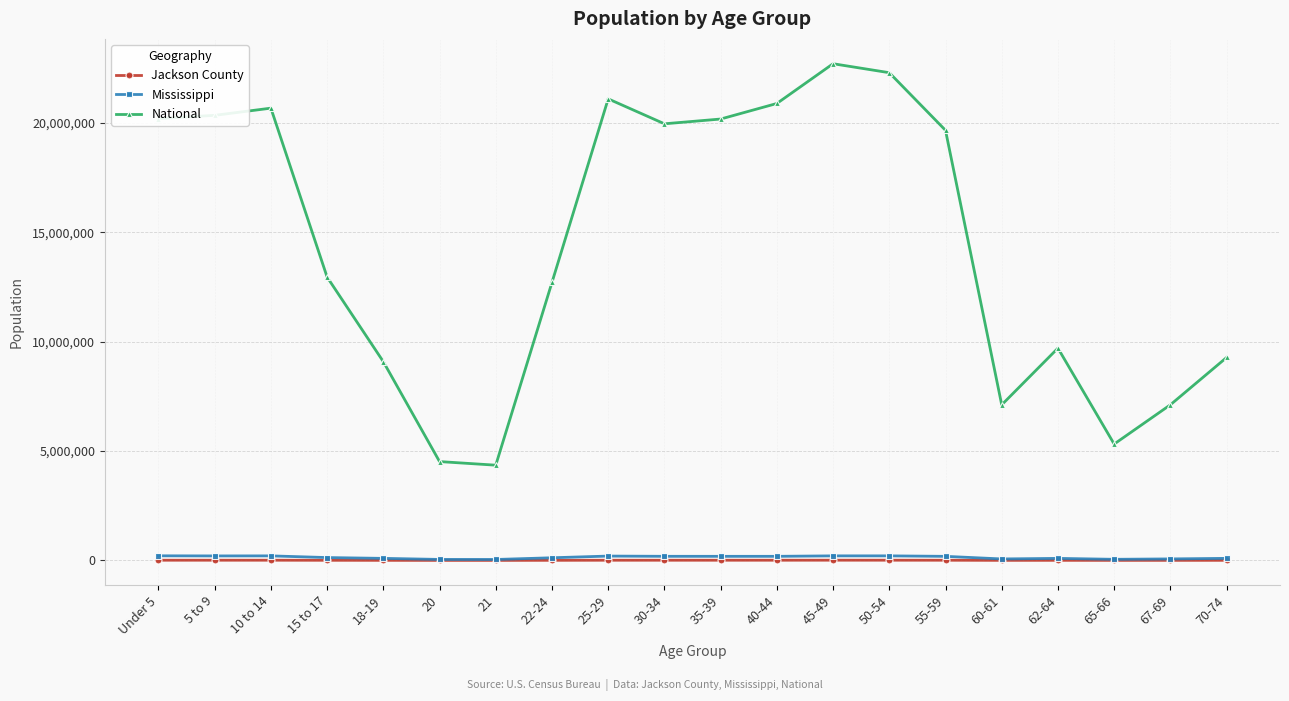

What is the value of the Jackson County point at the 10th from the left?

9157